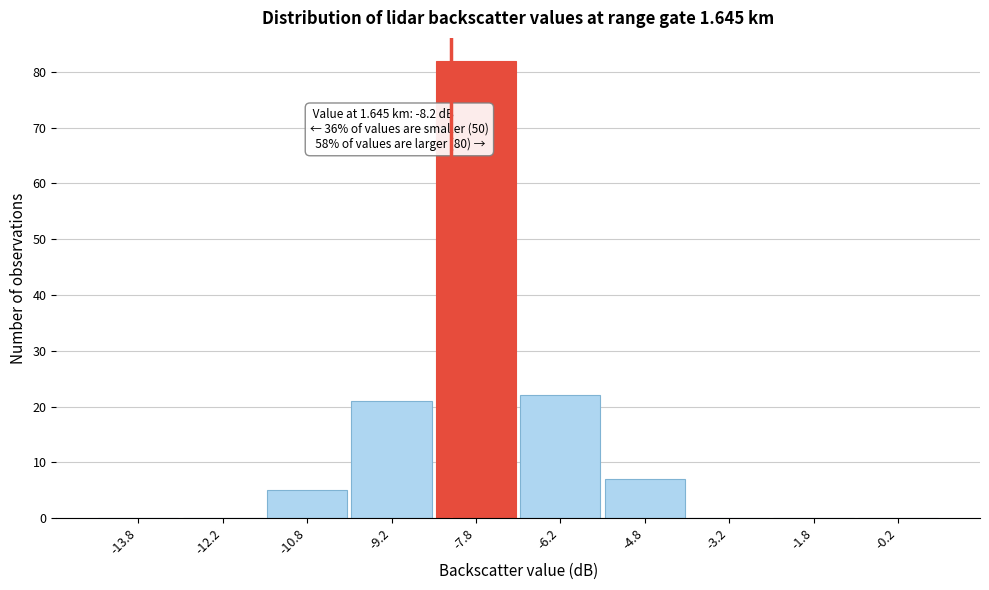

Over which range of the x-axis is the bar tallest?

-8.5 to -7.0